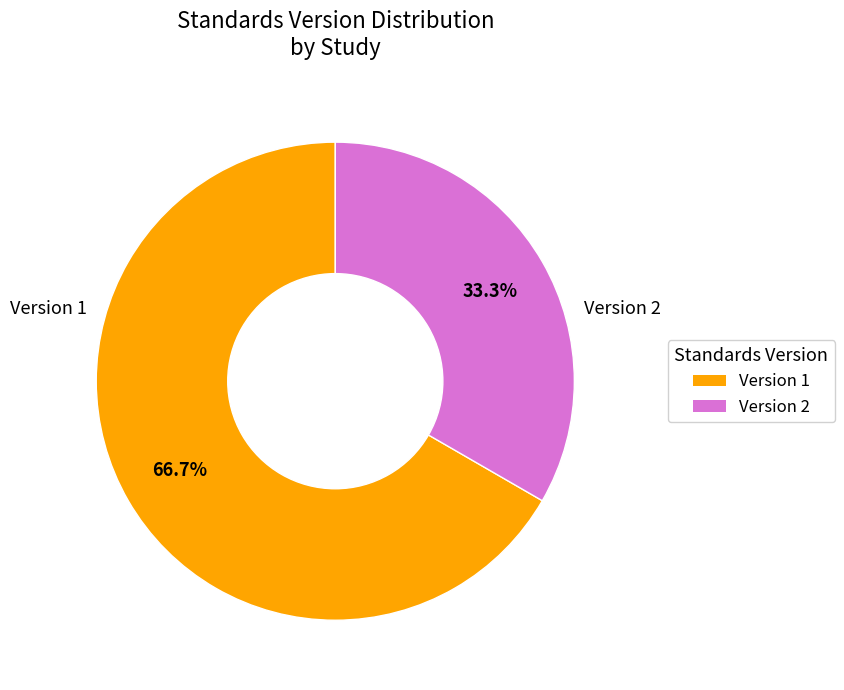

Is there a majority slice in this chart?

Yes